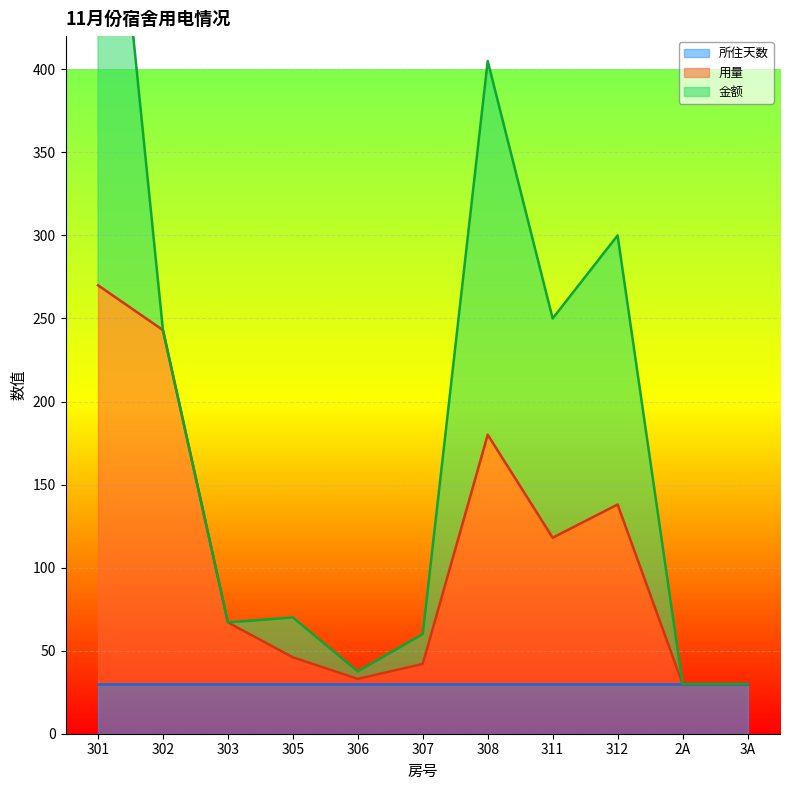

What is the difference between the maximum and second lowest values in the 金额 series?

360.0